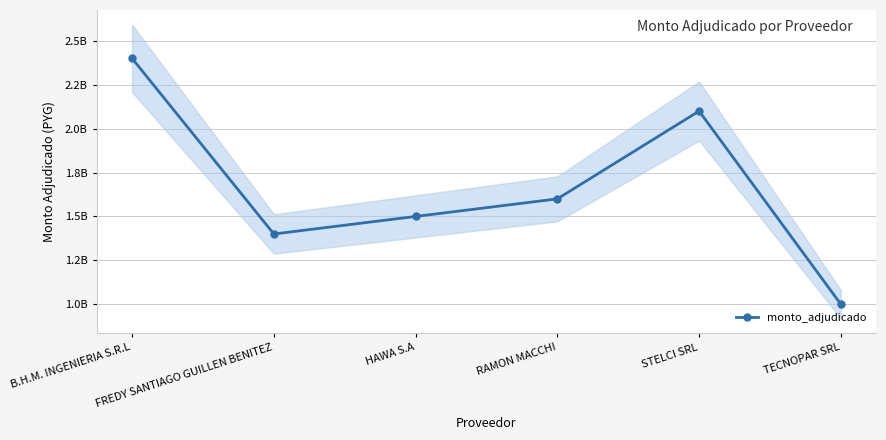

Reading left to right, transcribe all the data shown in this chart.

2400000000	1400000000	1500000000	1600000000	2100000000	1000000000